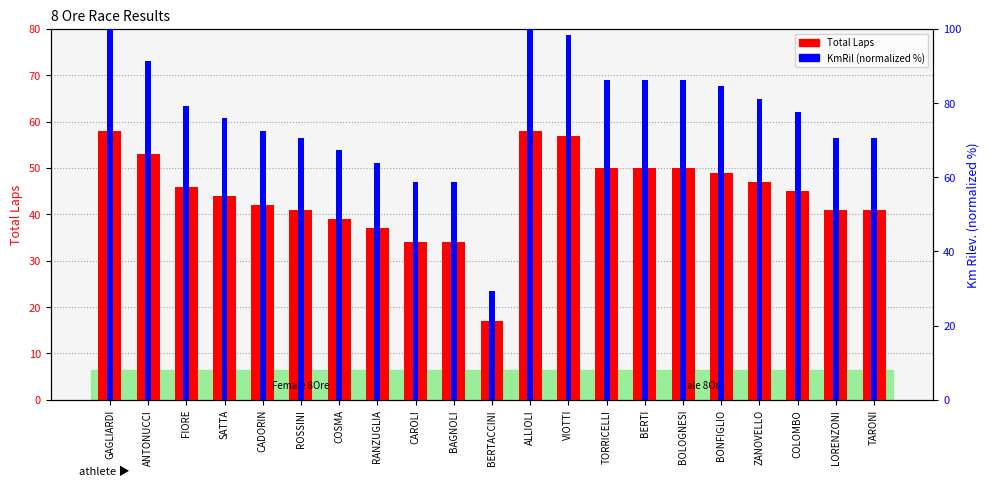

How many series are shown in this chart?

2